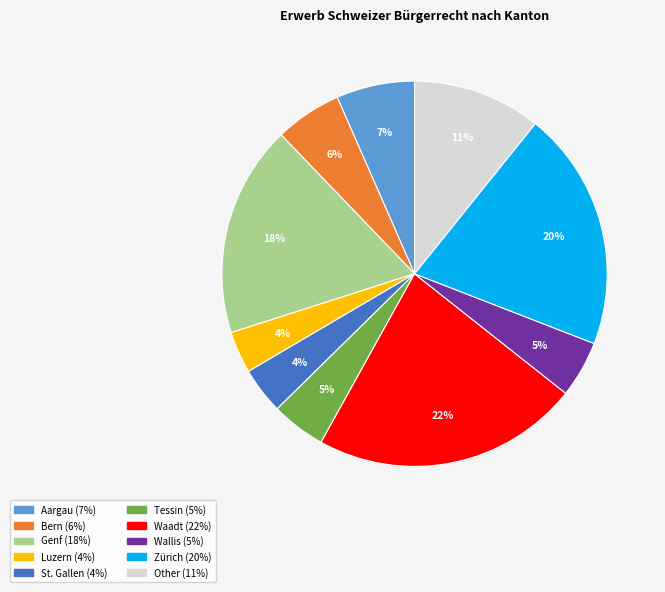

Between Genf and Zürich, which is larger?

Zürich